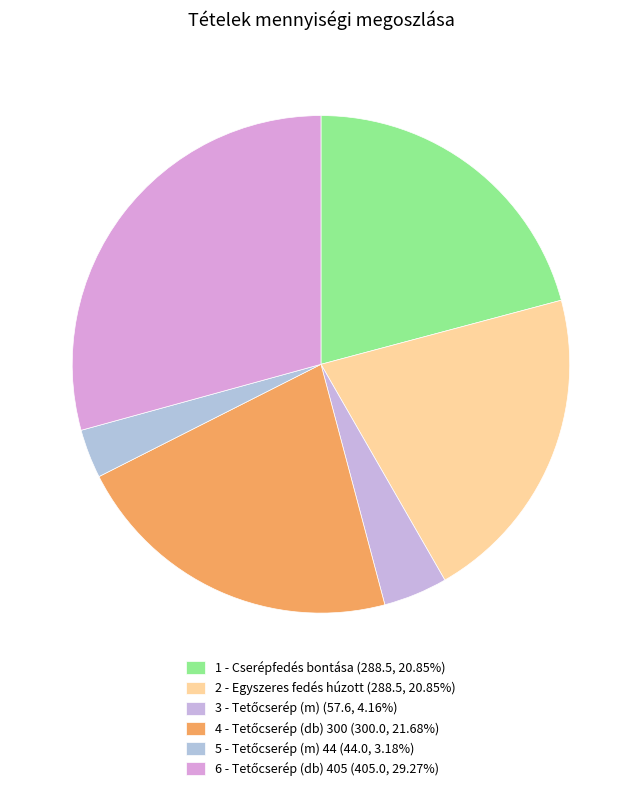

How many segments does this pie chart have?

6